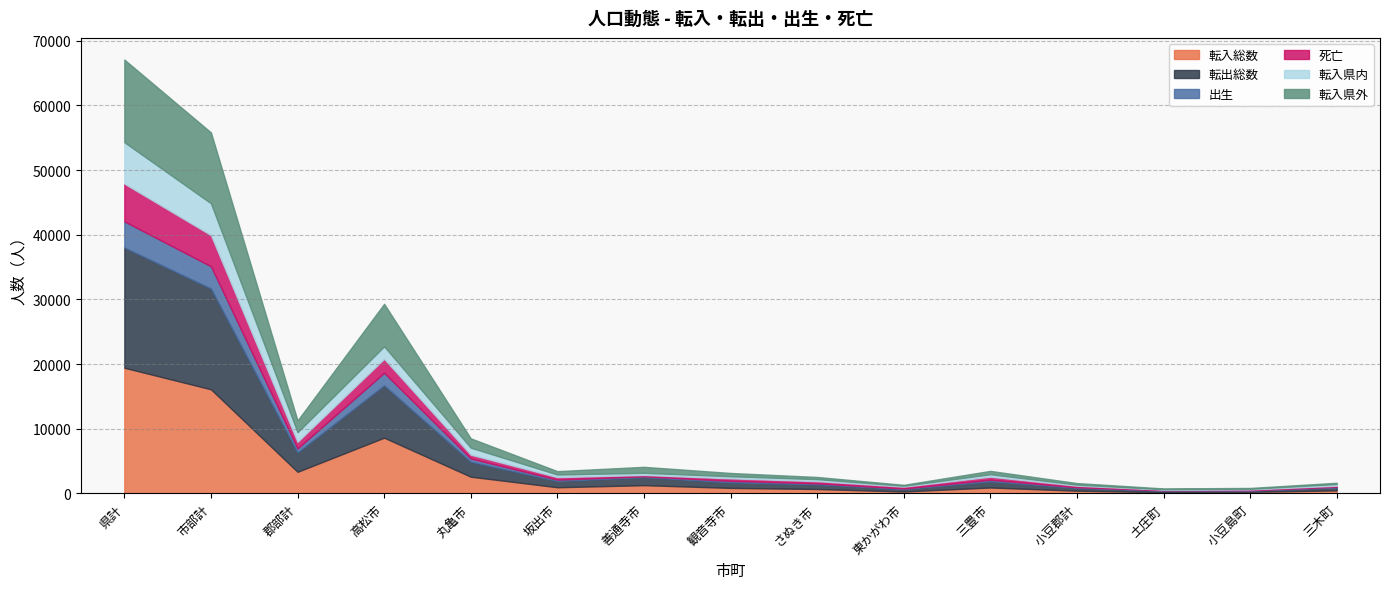

What is the total value across all series at 郡部計?

11268